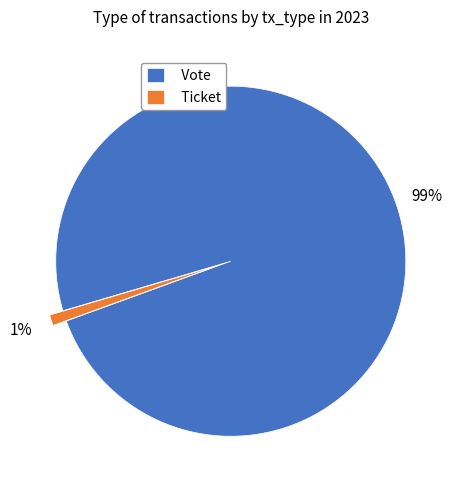

Which slice is the smallest?

Ticket